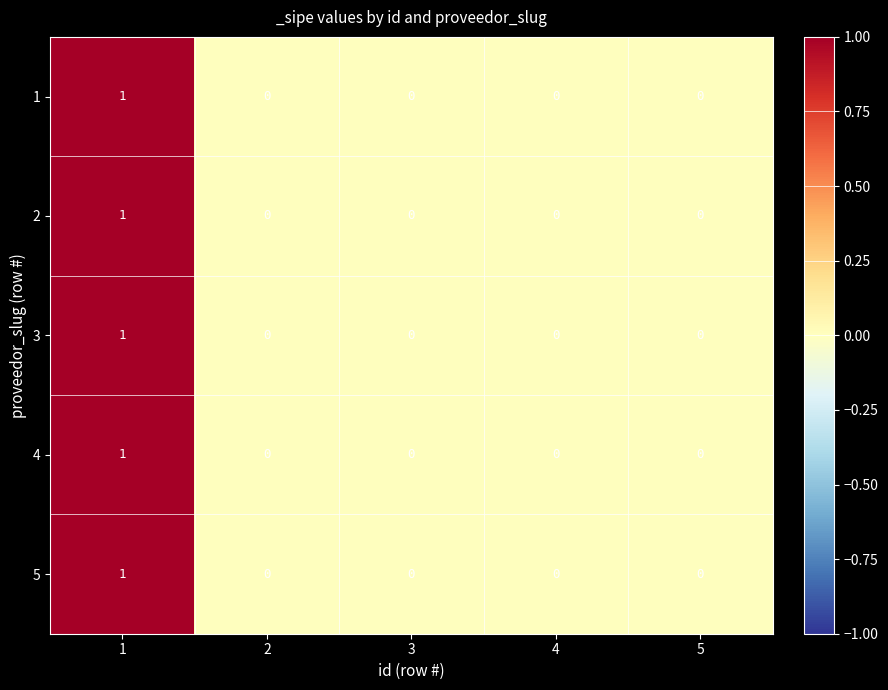

How many 3 values are between 0 and 1?

5